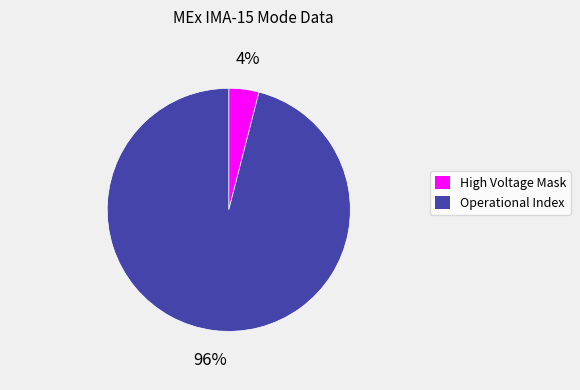

Is there any slice that represents more than half of the pie?

Yes